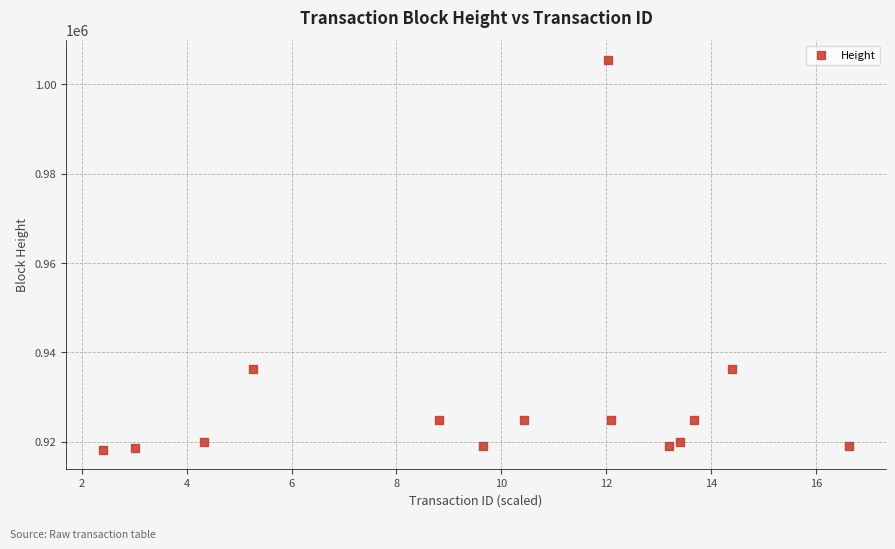

Count the number of points in this scatter plot.

14